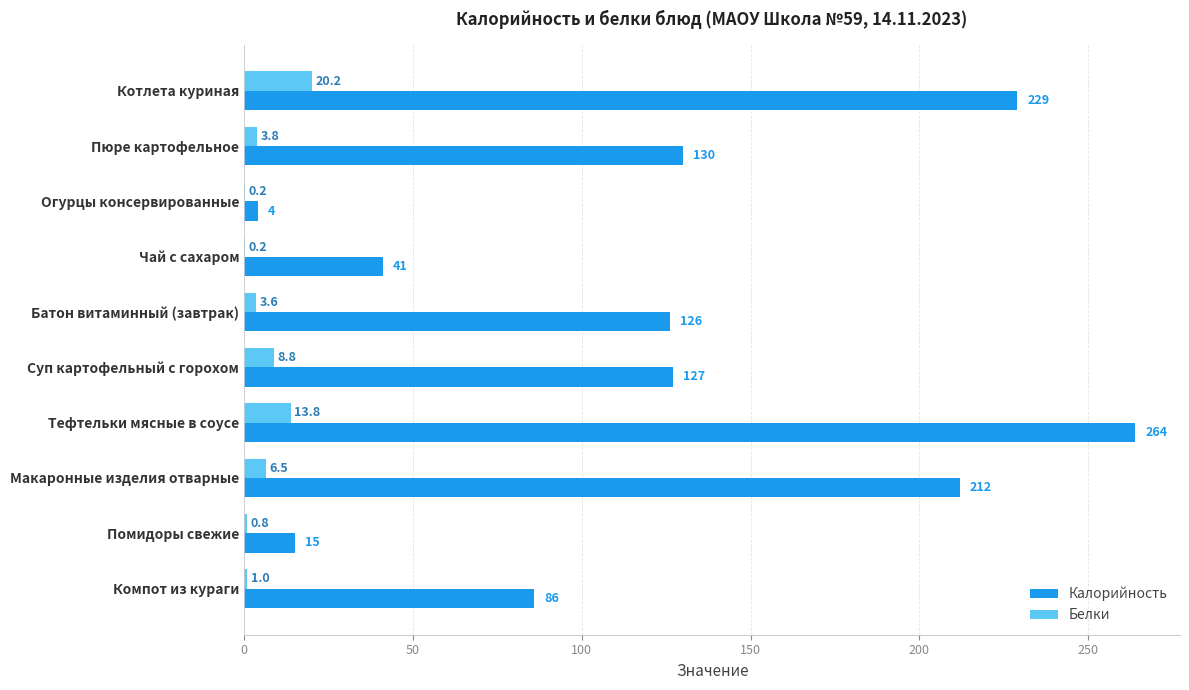

Read the Белки value at Помидоры свежие.

0.8